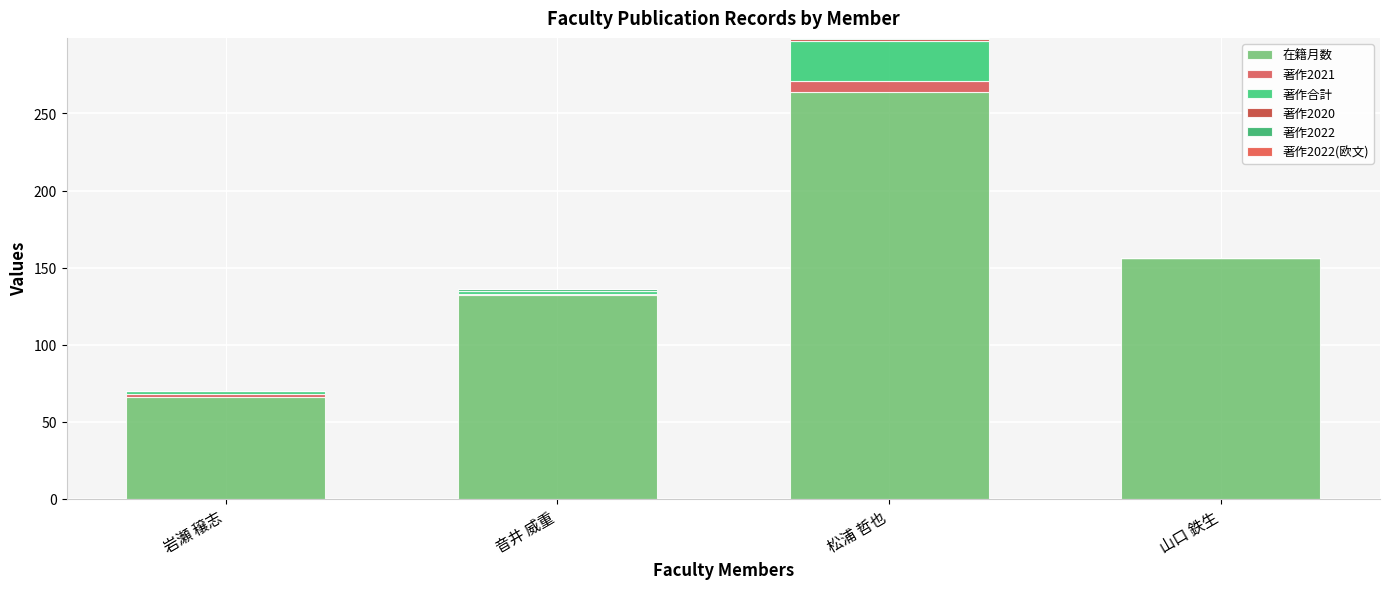

Does the chart contain stacked bars?

Yes